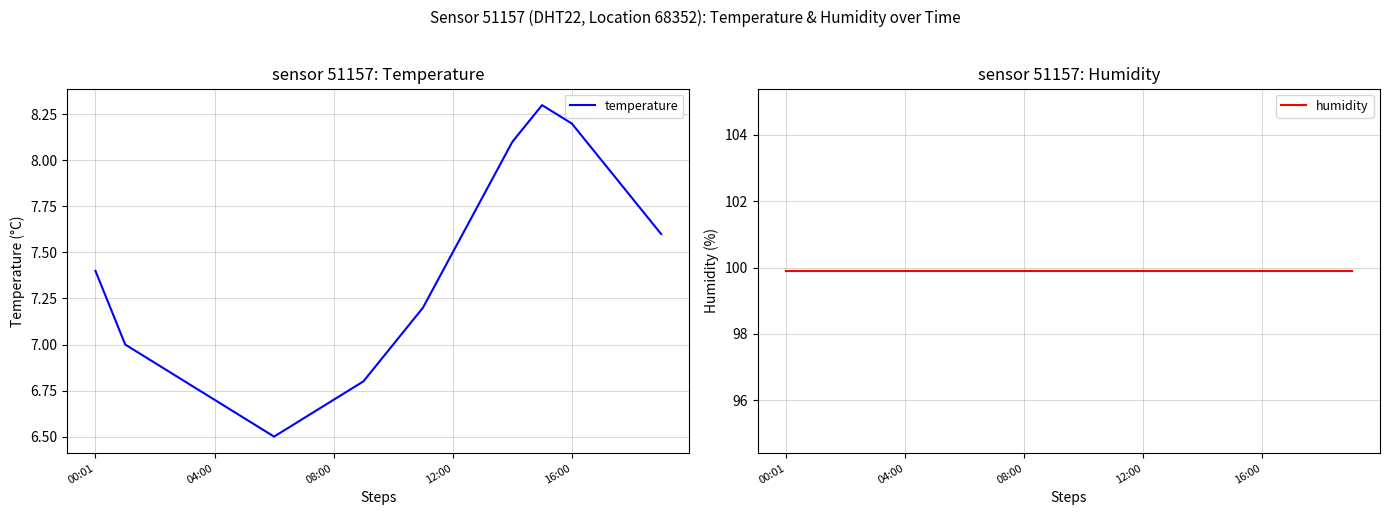

Reading right to left, what are all the values shown in this chart?

temperature: 7.6	7.8	8.0	8.2	8.3	8.1	7.8	7.5	7.2	7.0	6.8	6.7	6.6	6.5	6.6	6.7	6.8	6.9	7.0	7.4
humidity: 99.9	99.9	99.9	99.9	99.9	99.9	99.9	99.9	99.9	99.9	99.9	99.9	99.9	99.9	99.9	99.9	99.9	99.9	99.9	99.9